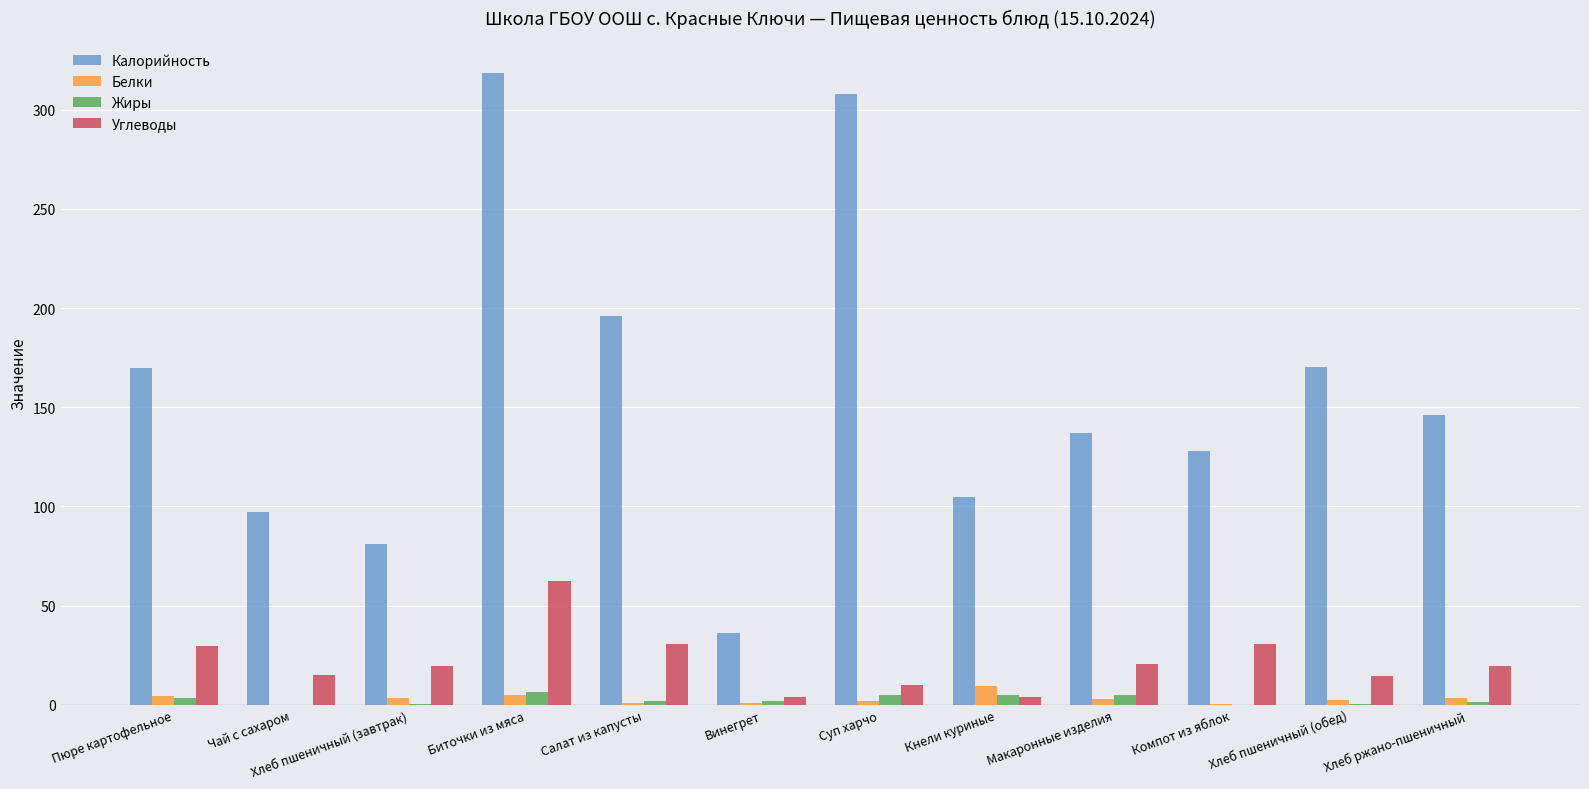

At which category is the sum across all series the highest?

Биточки из мяса